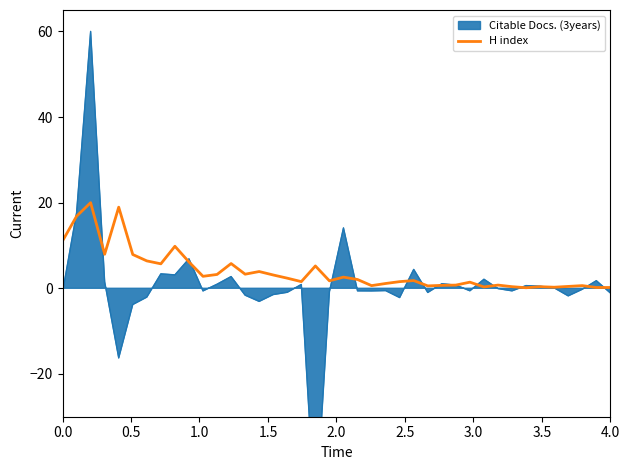

What is the maximum value for H index?

20.0